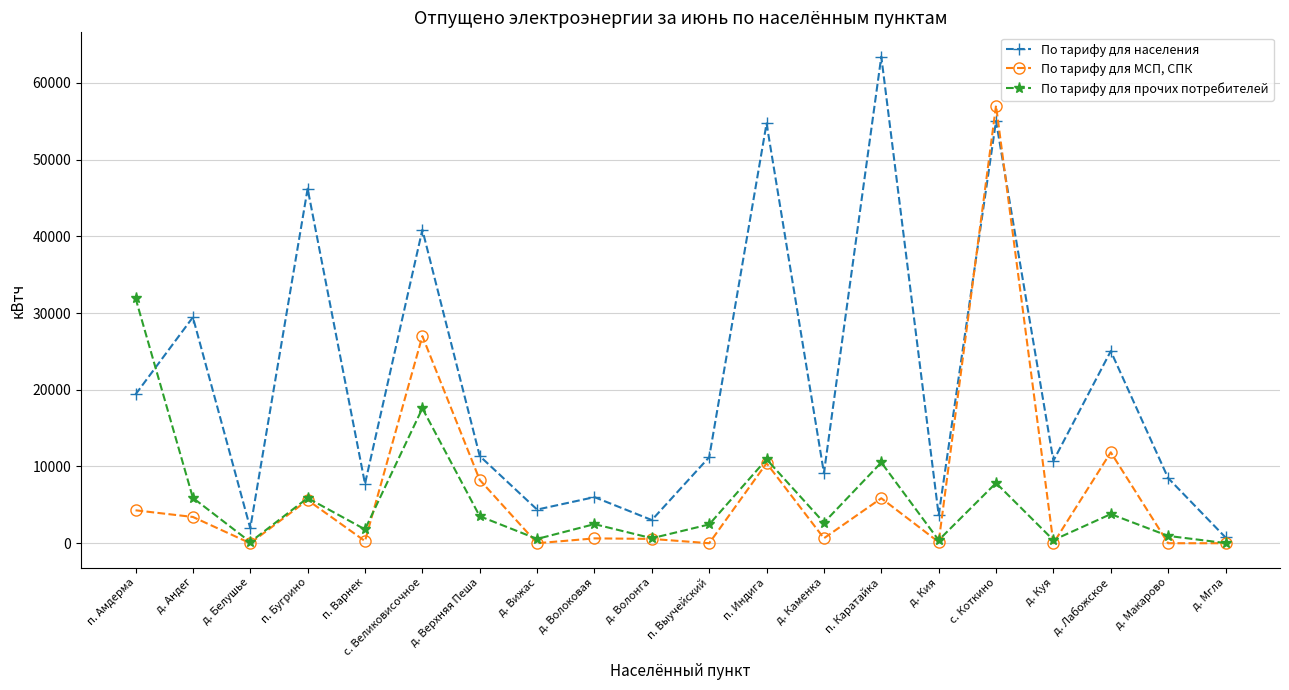

What is the label of the 9th point from the left?

д. Волоковая